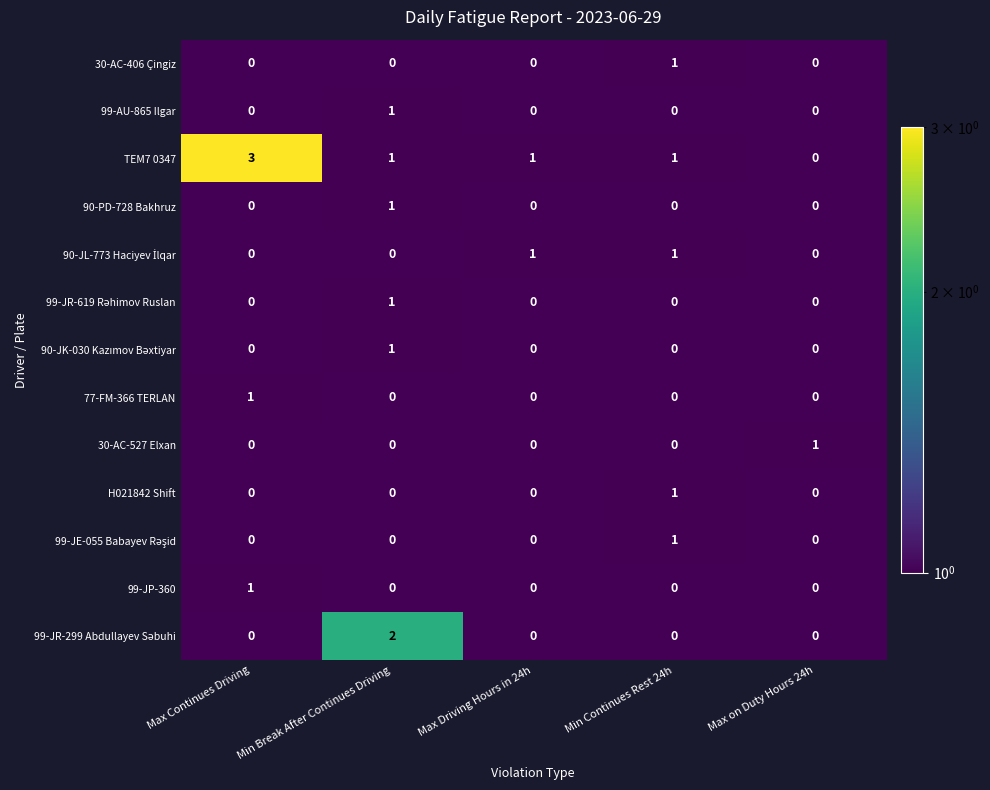

At how many categories does at least one series exceed 0?

5